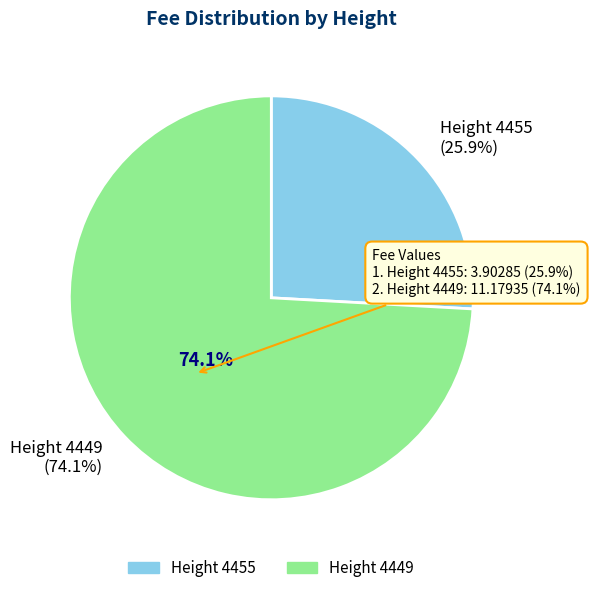

To the nearest percent, what is the difference between the largest and smallest slice percentages?

48%